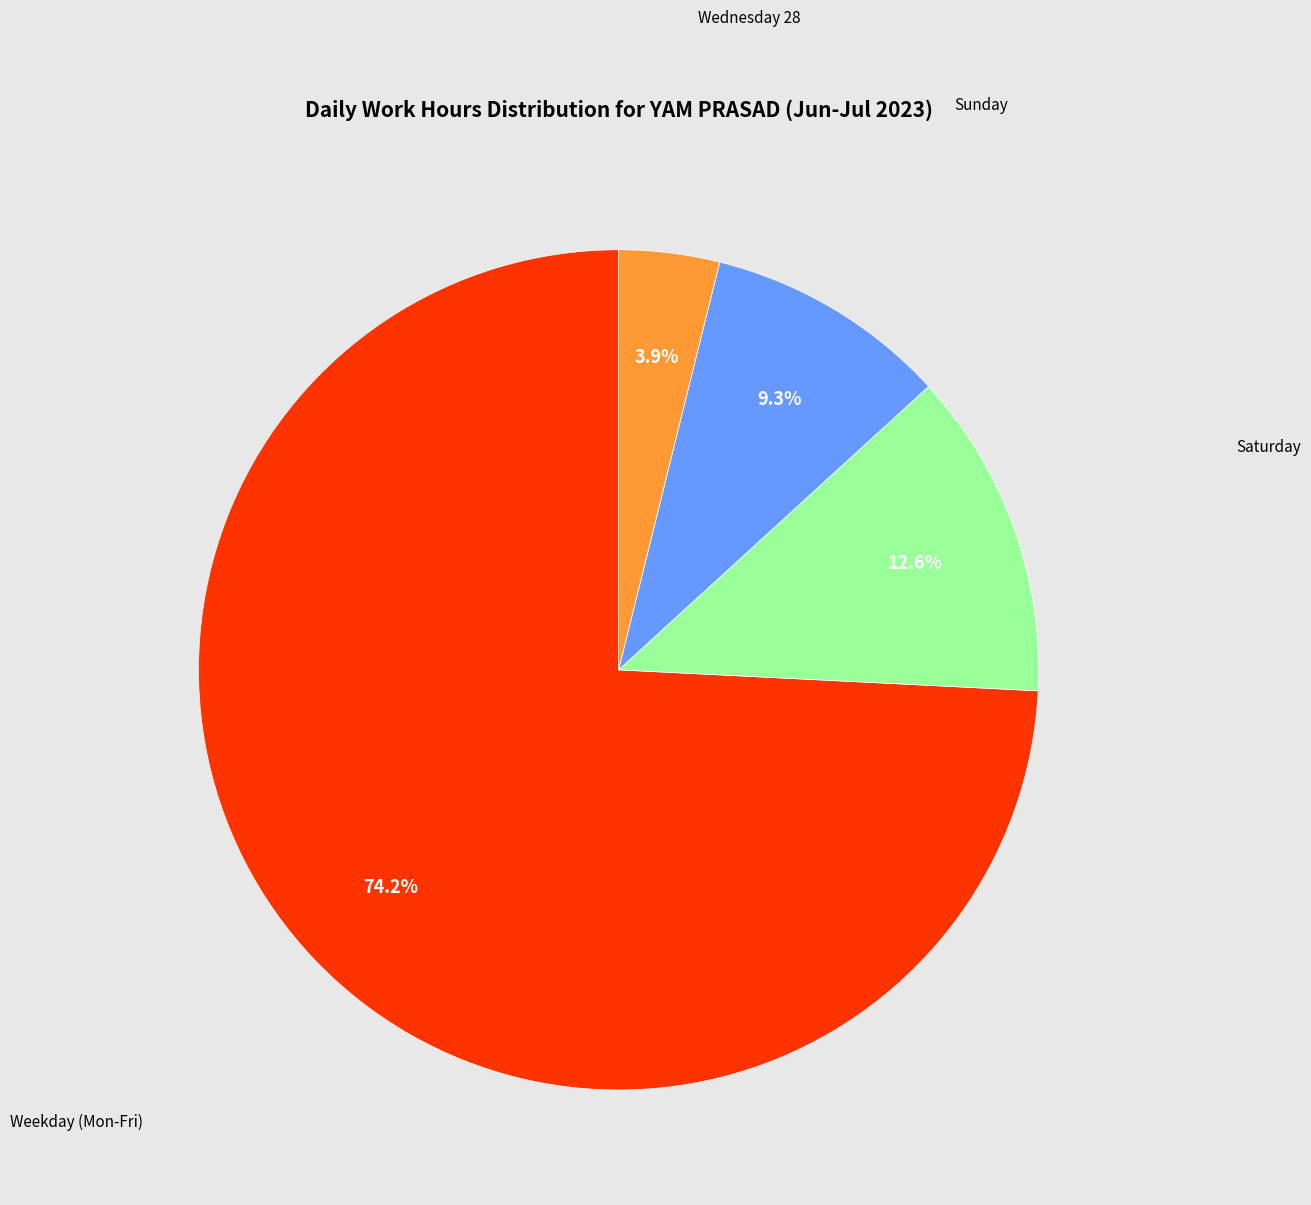

Is there a majority slice in this chart?

Yes